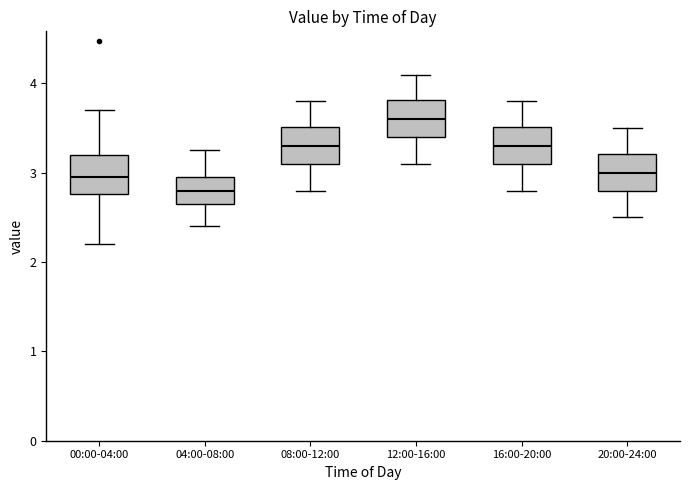

Where does the median line of the box for 12:00-16:00 sit on the y-axis? The values are not printed on the chart, so give them approximately, as read against the axis.

3.6